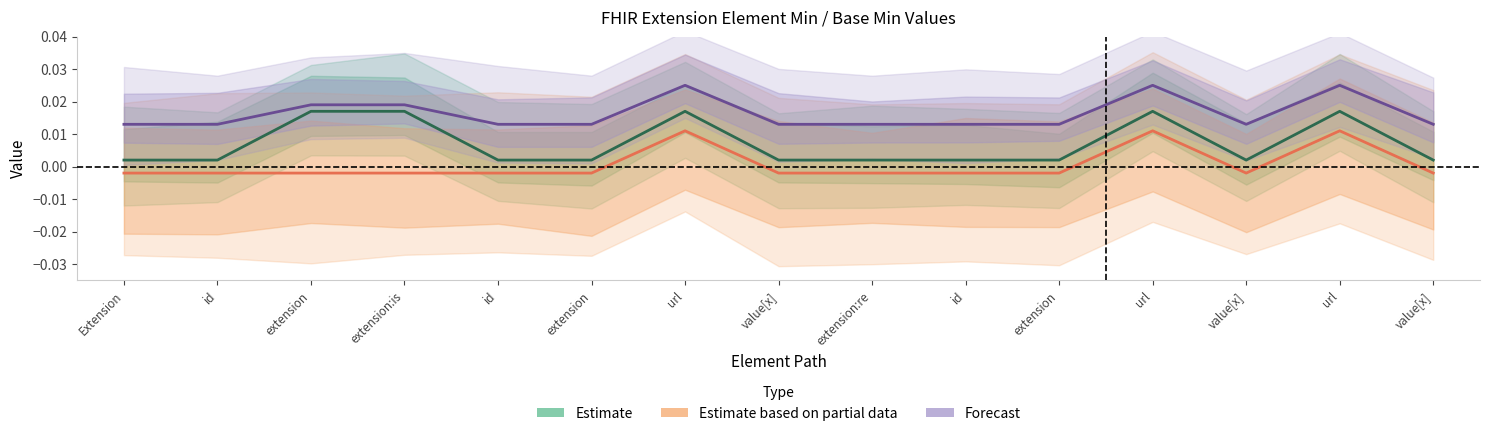

At which label does Forecast reach its minimum?

Extension